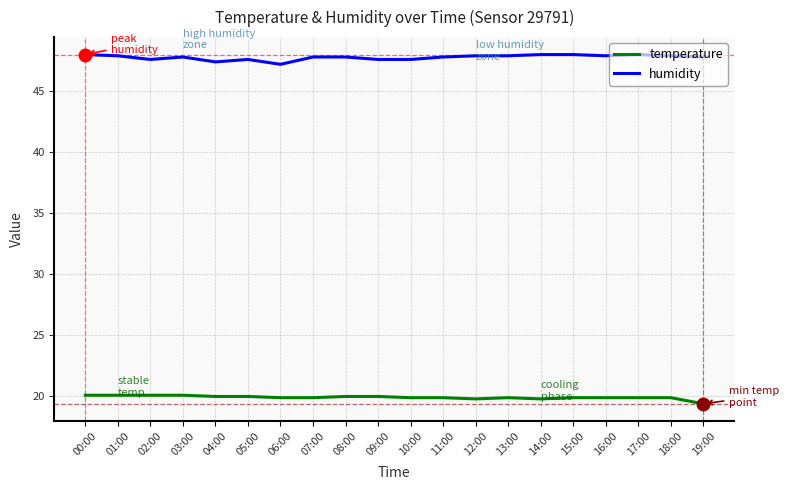

What is the average value of the temperature series?

19.9